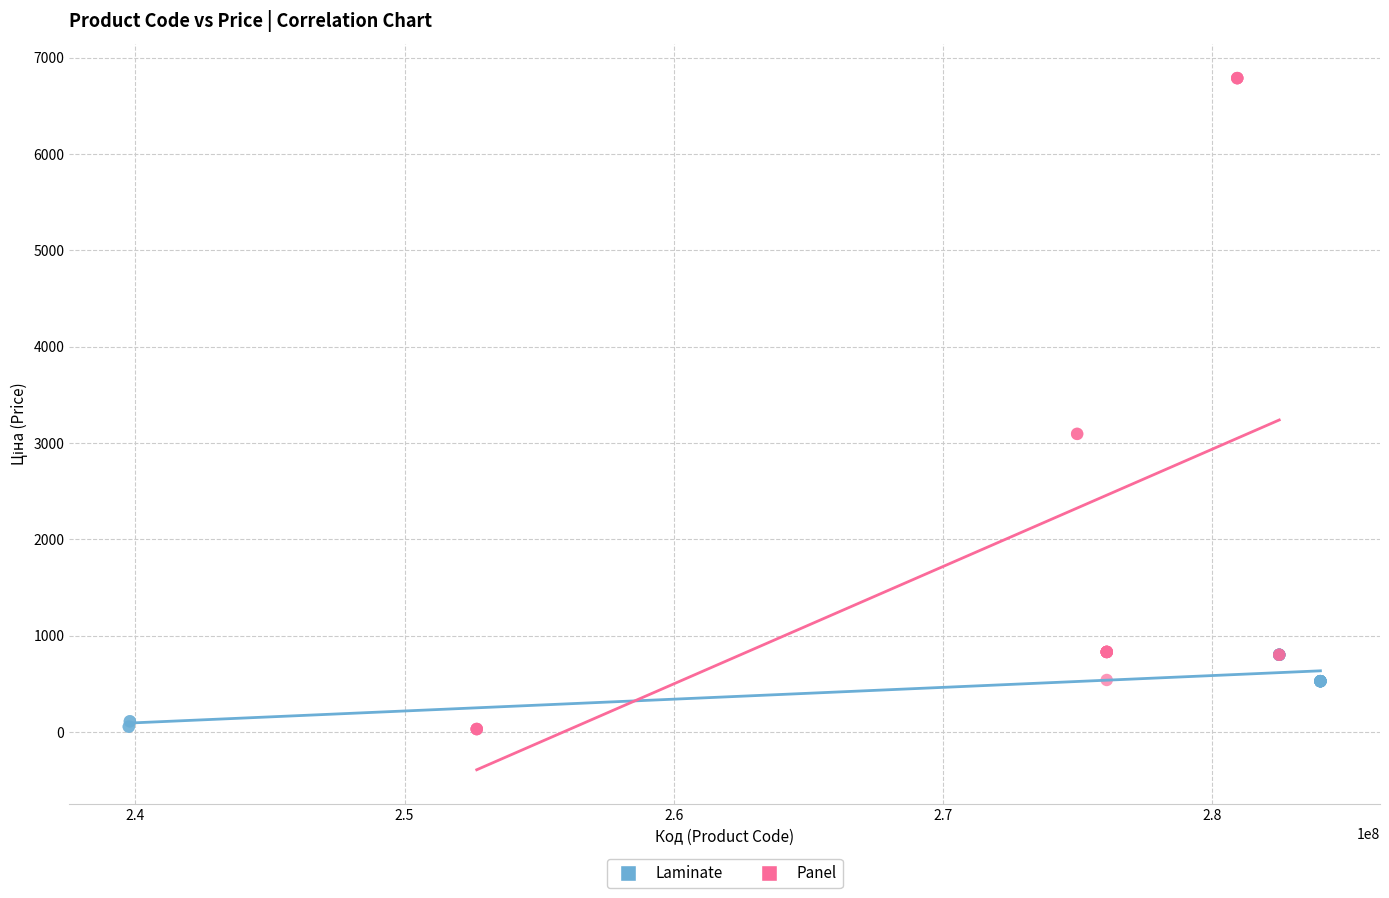

Which series has the largest Y range (max minus min)?

Panel